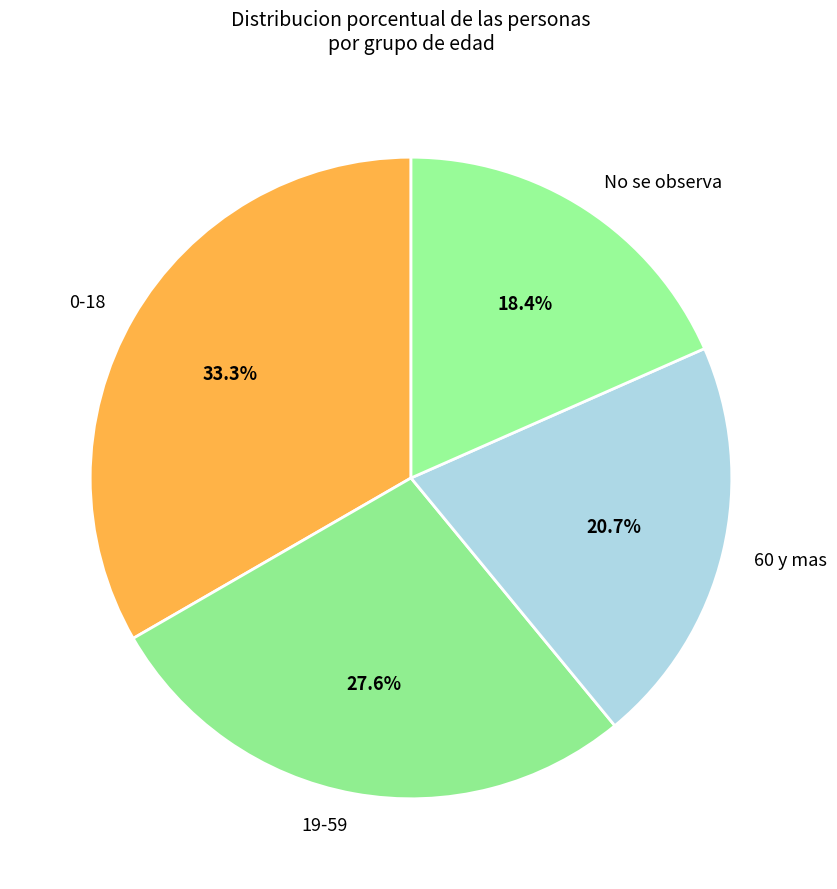

Rank the categories by value from highest to lowest.

0-18, 19-59, 60 y mas, No se observa